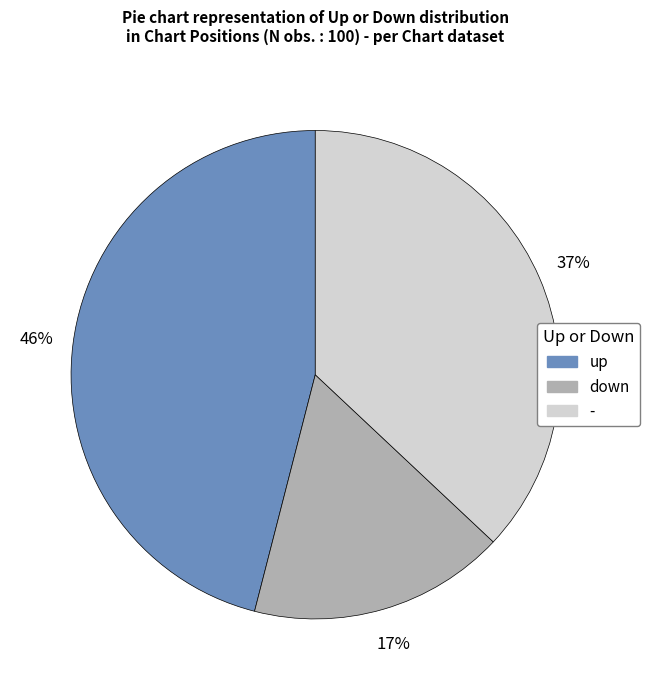

Rank the categories by value from lowest to highest.

down, -, up